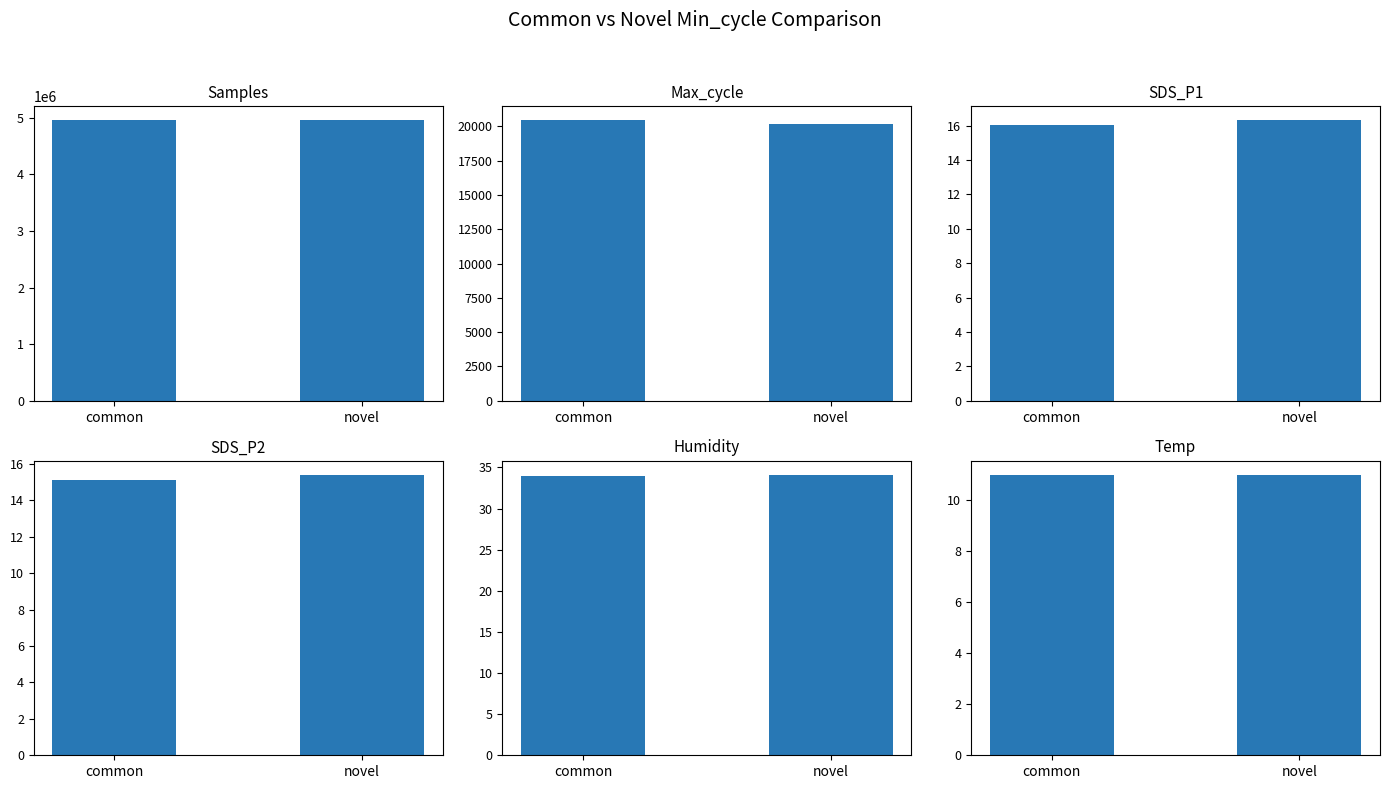

Reading right to left, transcribe all the data shown in this chart.

Samples: 4952709.0	4952061.0
Max_cycle: 20183.0	20446.0
SDS_P1: 16.3	16.0
SDS_P2: 15.4	15.1
Humidity: 34.1	33.9
Temp: 11.0	11.0